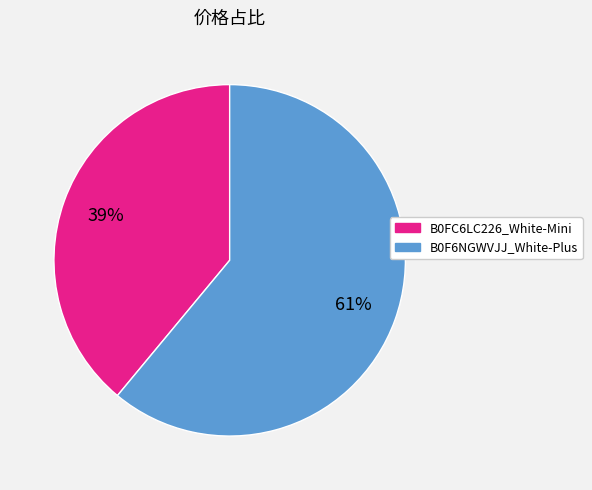

Which slice is the smallest?

B0FC6LC226_White-Mini